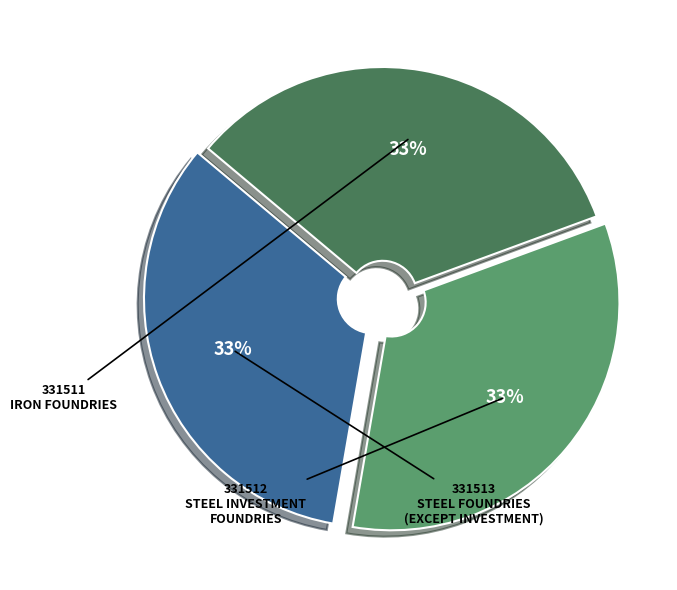

Is there any slice that represents more than half of the pie?

No